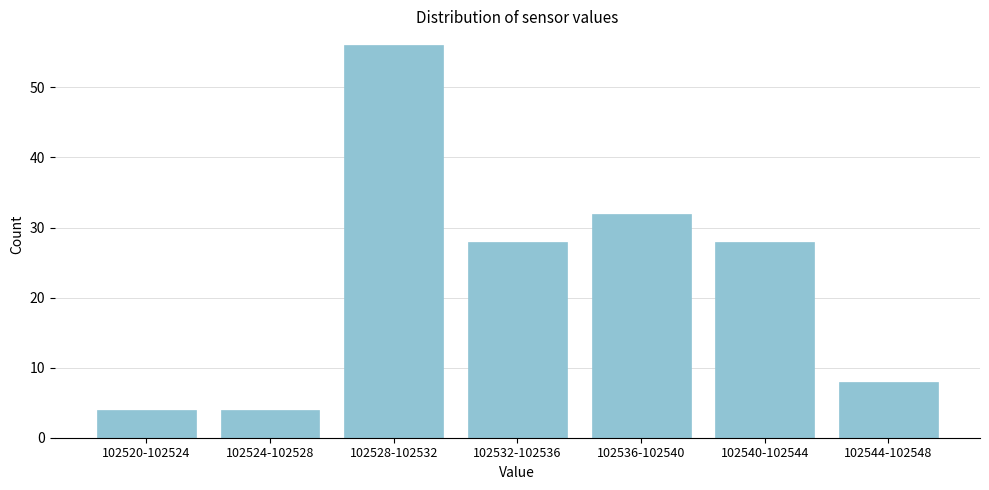

Reading left to right, extract all data points from this chart.

4	4	56	28	32	28	8